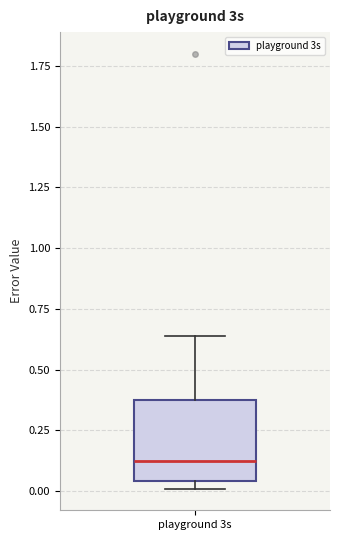

Where does the upper whisker of the box for playground 3s end on the y-axis? The values are not printed on the chart, so give them approximately, as read against the axis.

0.65